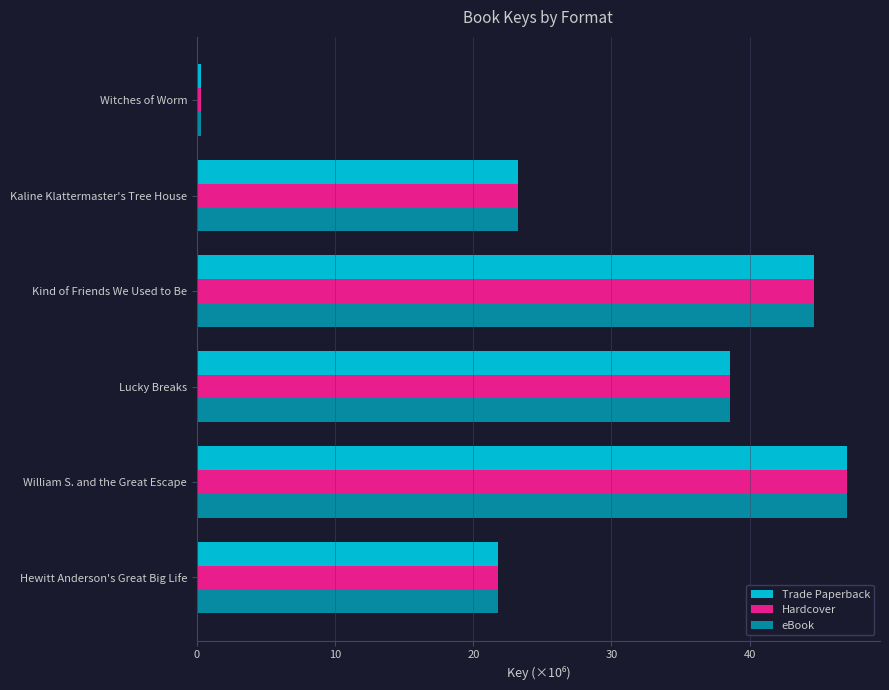

What is the value of the eBook bar at the 5th from the left?

23.3